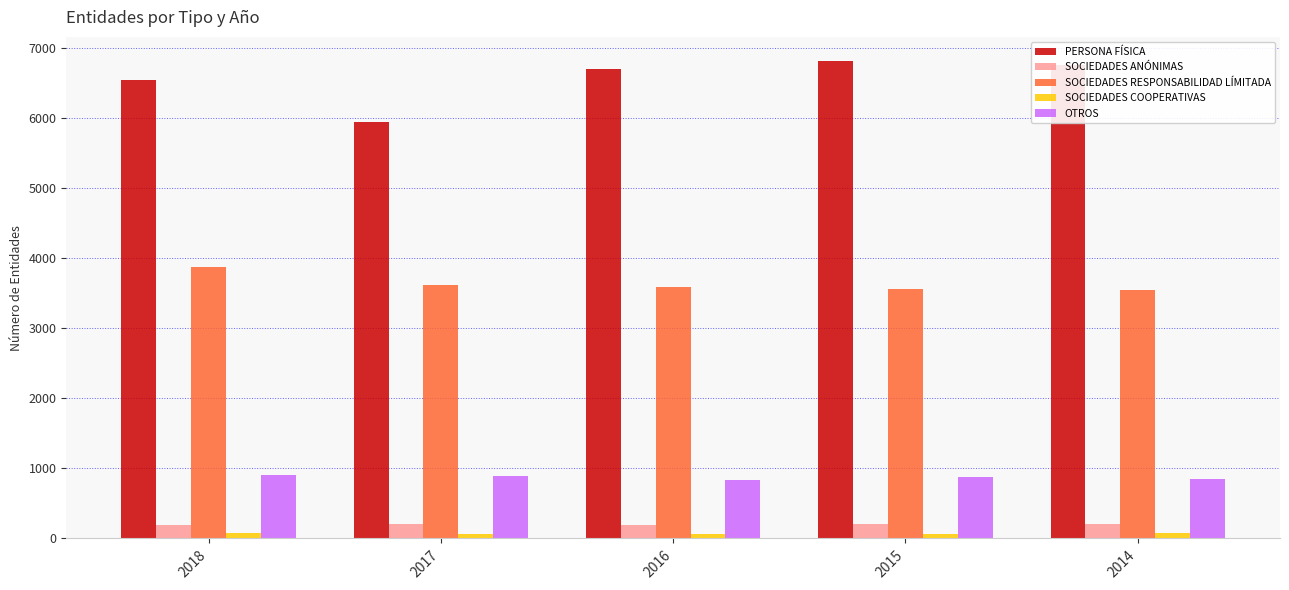

How many data points in SOCIEDADES ANÓNIMAS are less than 200?

2